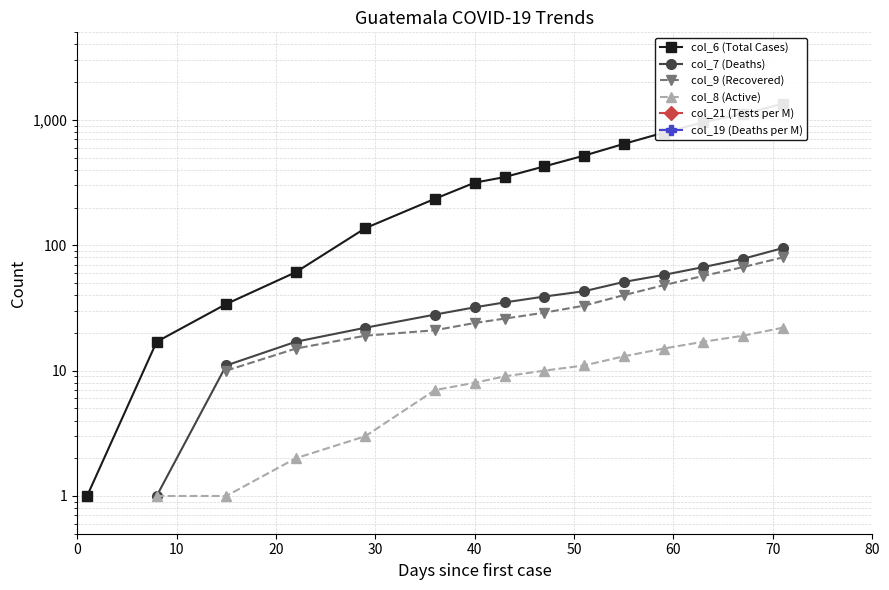

How many col_9 (Recovered) values are between 15 and 48?

9